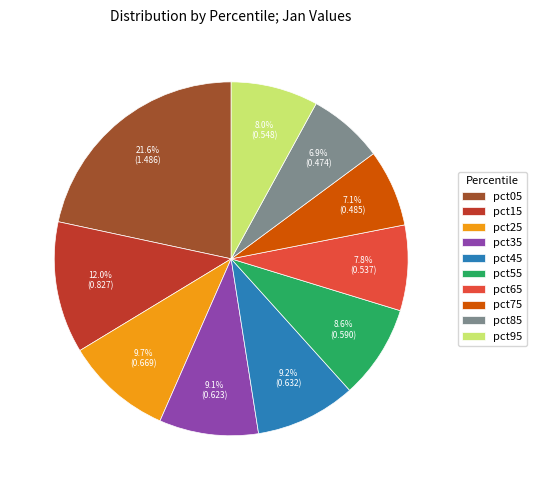

Is pct65 the majority of the pie?

No